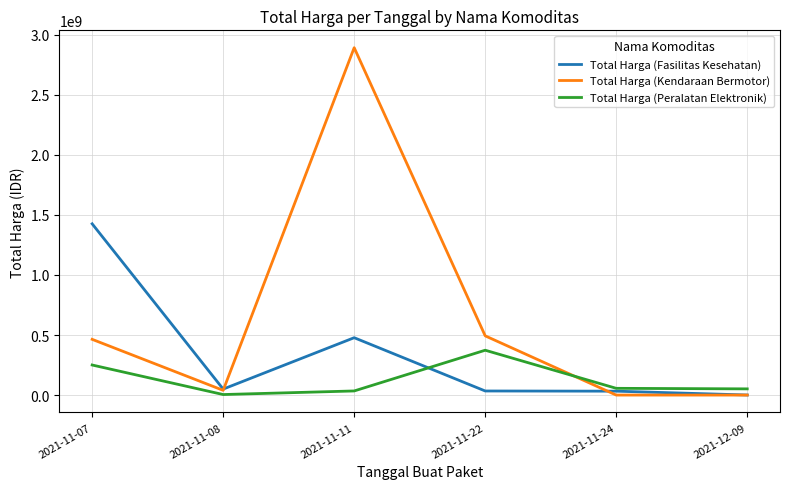

What are all the series names shown in the legend?

Total Harga (Fasilitas Kesehatan), Total Harga (Kendaraan Bermotor), Total Harga (Peralatan Elektronik)